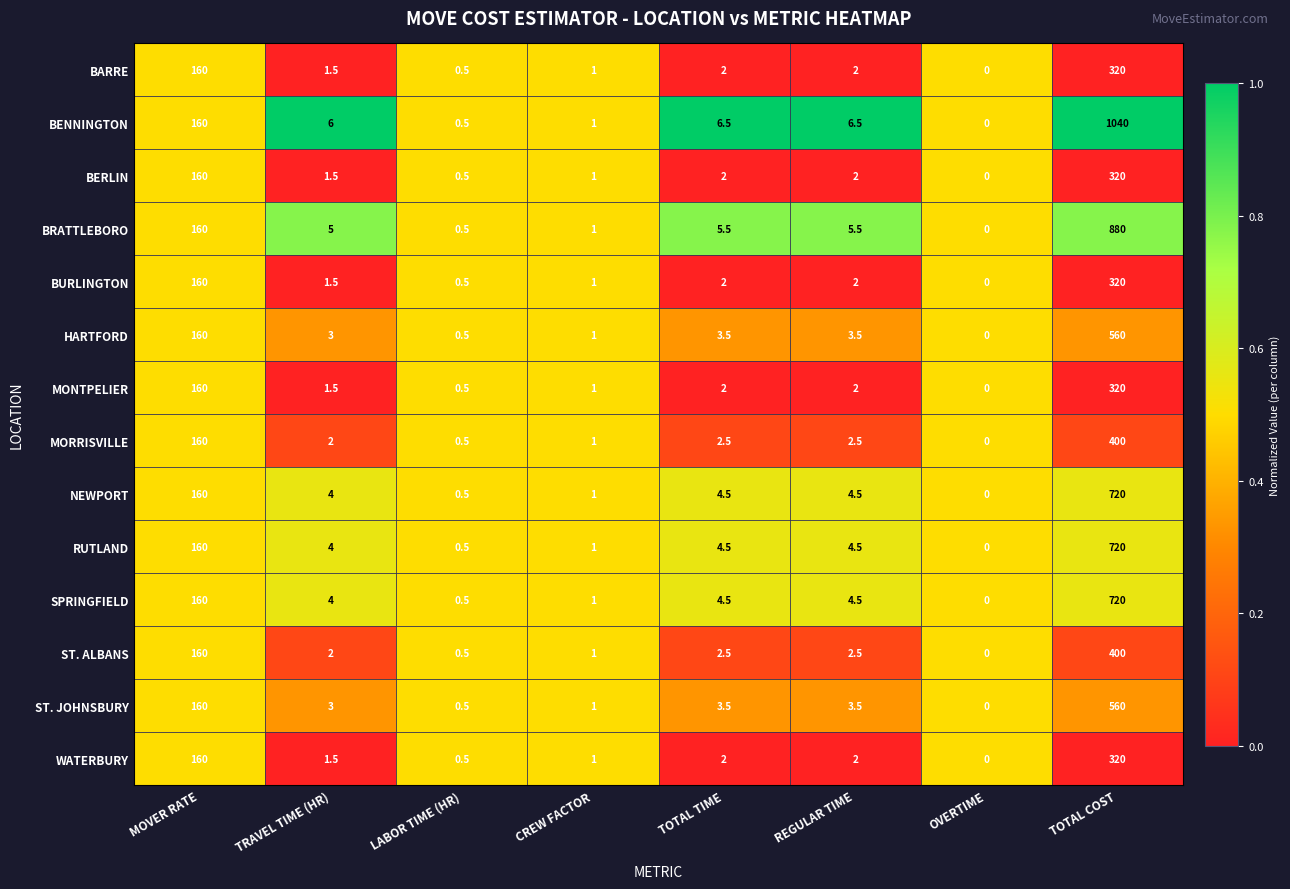

The RUTLAND series shows 0.0 at OVERTIME. True or false?

True